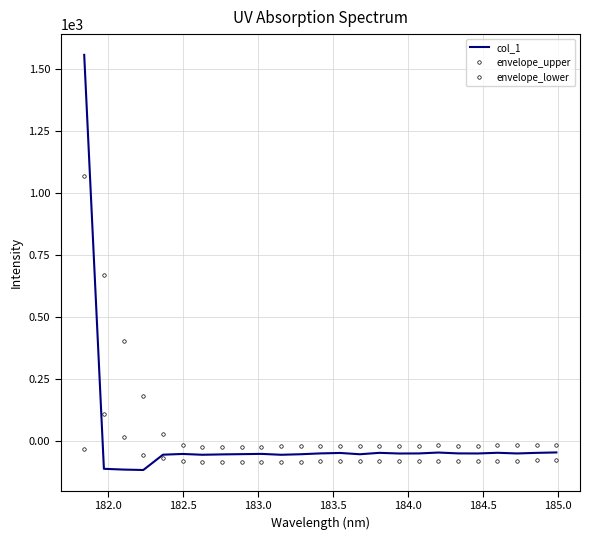

Reading left to right, what are all the values shown in this chart?

col_1: 1555.1	-113.3	-116.4	-118.1	-56.4	-53.4	-56.7	-55.2	-54.2	-53.2	-56.8	-54.6	-51.2	-49.4	-54.6	-49.0	-51.6	-51.3	-47.8	-51.2	-51.5	-48.7	-51.4	-49.0	-47.4
envelope_upper: 1065.1	667.3	400.3	181.2	28.1	-19.4	-26.9	-25.9	-24.8	-23.9	-22.7	-22.8	-21.9	-20.7	-20.0	-20.1	-20.4	-20.2	-19.1	-19.8	-19.5	-19.3	-18.7	-19.1	-18.1
envelope_lower: -35.0	106.9	15.8	-58.4	-68.2	-82.1	-87.3	-87.2	-85.9	-85.3	-85.4	-84.0	-83.4	-83.3	-83.1	-82.3	-81.2	-81.0	-81.7	-80.7	-80.8	-80.6	-80.5	-79.3	-79.7